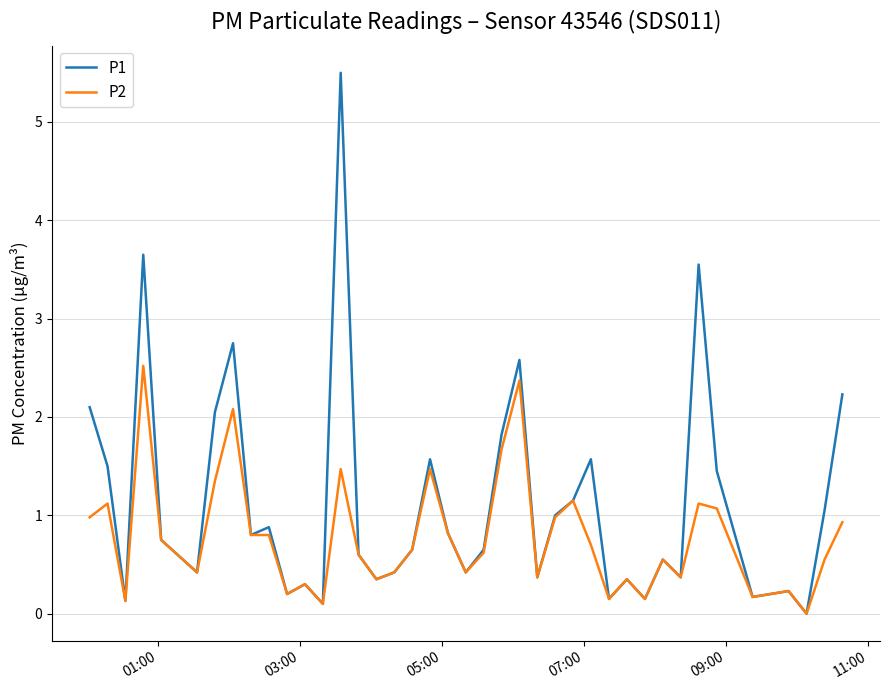

Which series has the largest total across all categories?

P1